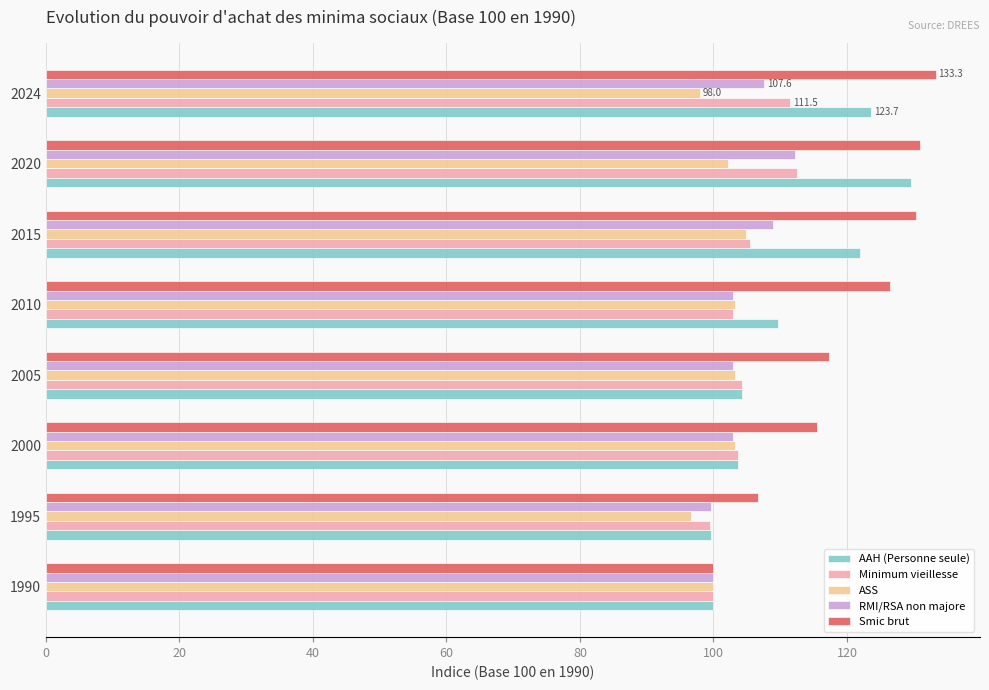

What is the approximate value of ASS at 2020?

102.1